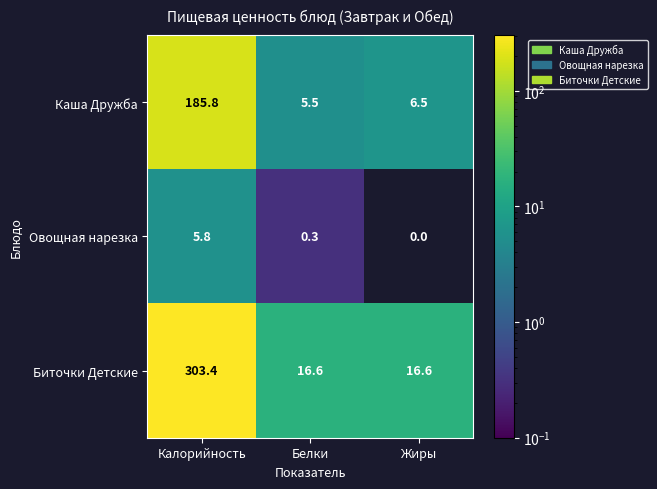

Rank the series by their maximum value, from highest to lowest.

Биточки Детские, Каша Дружба, Овощная нарезка